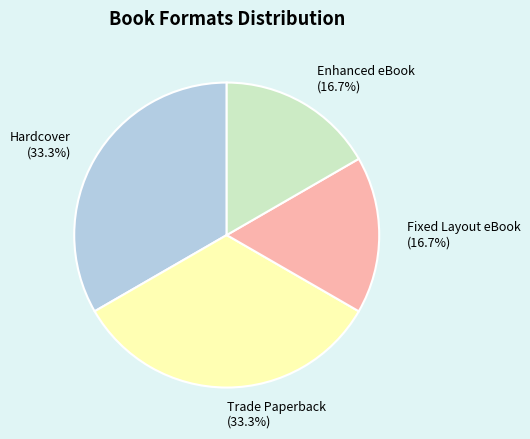

Approximately how many times larger is the value at Fixed Layout eBook compared to Trade Paperback?

0.5